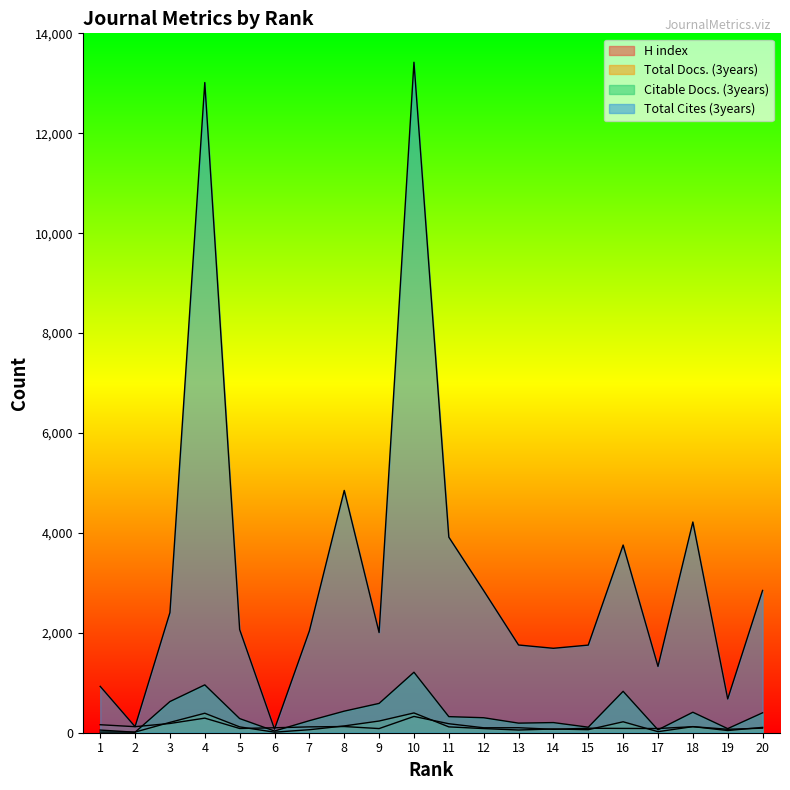

True or false: H index has a value of 54 at 7.

False